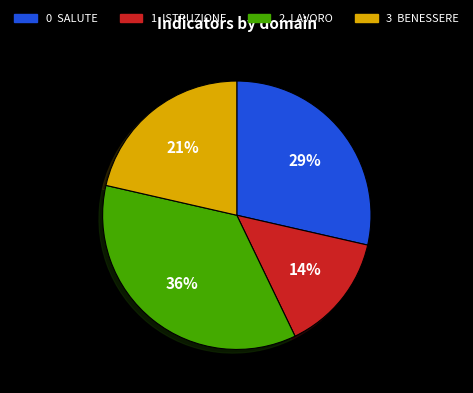

To the nearest percent, what is the average slice percentage?

25%